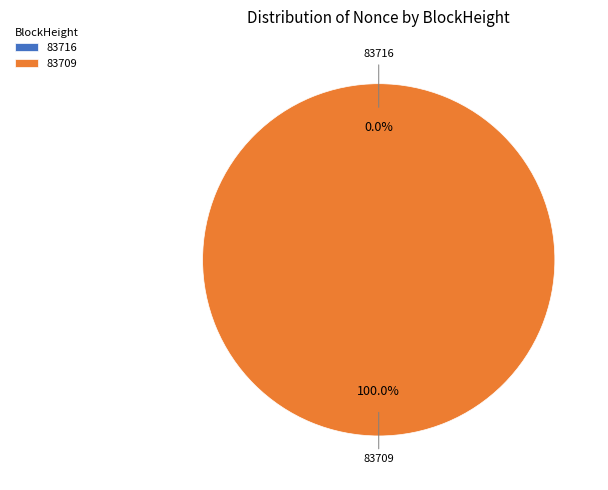

What percentage do 83716 and 83709 together represent?

100.0%